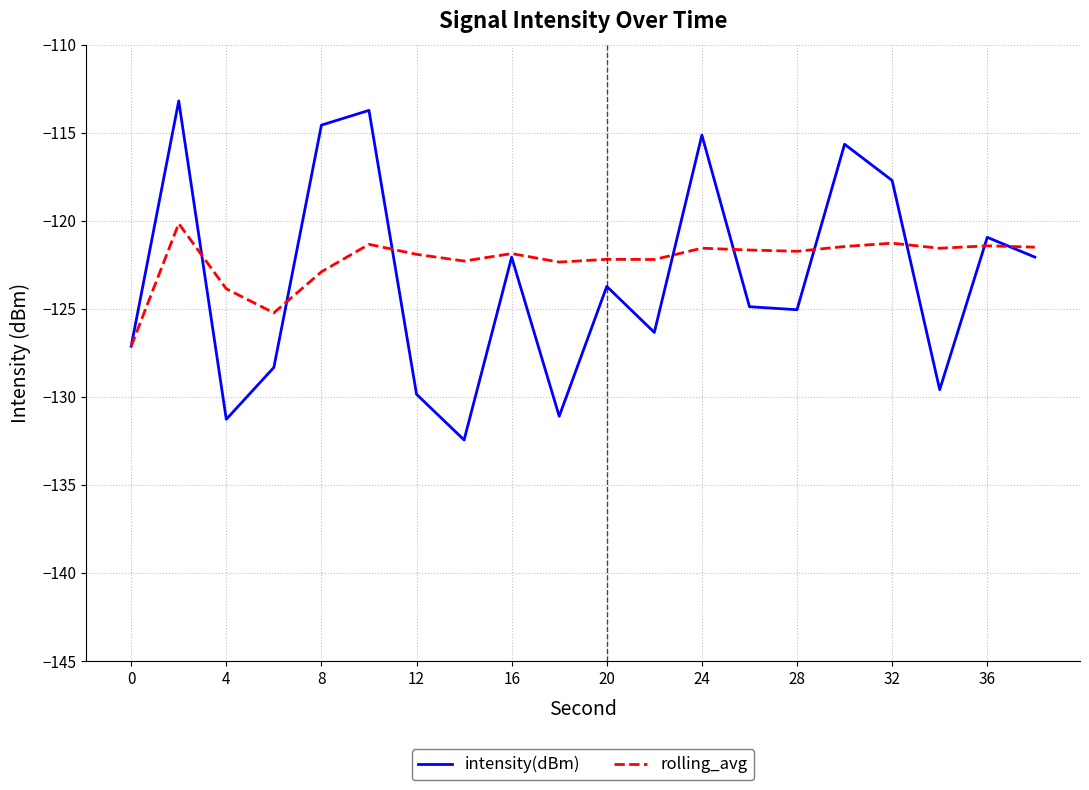

Which series has the widest spread of values?

intensity(dBm)